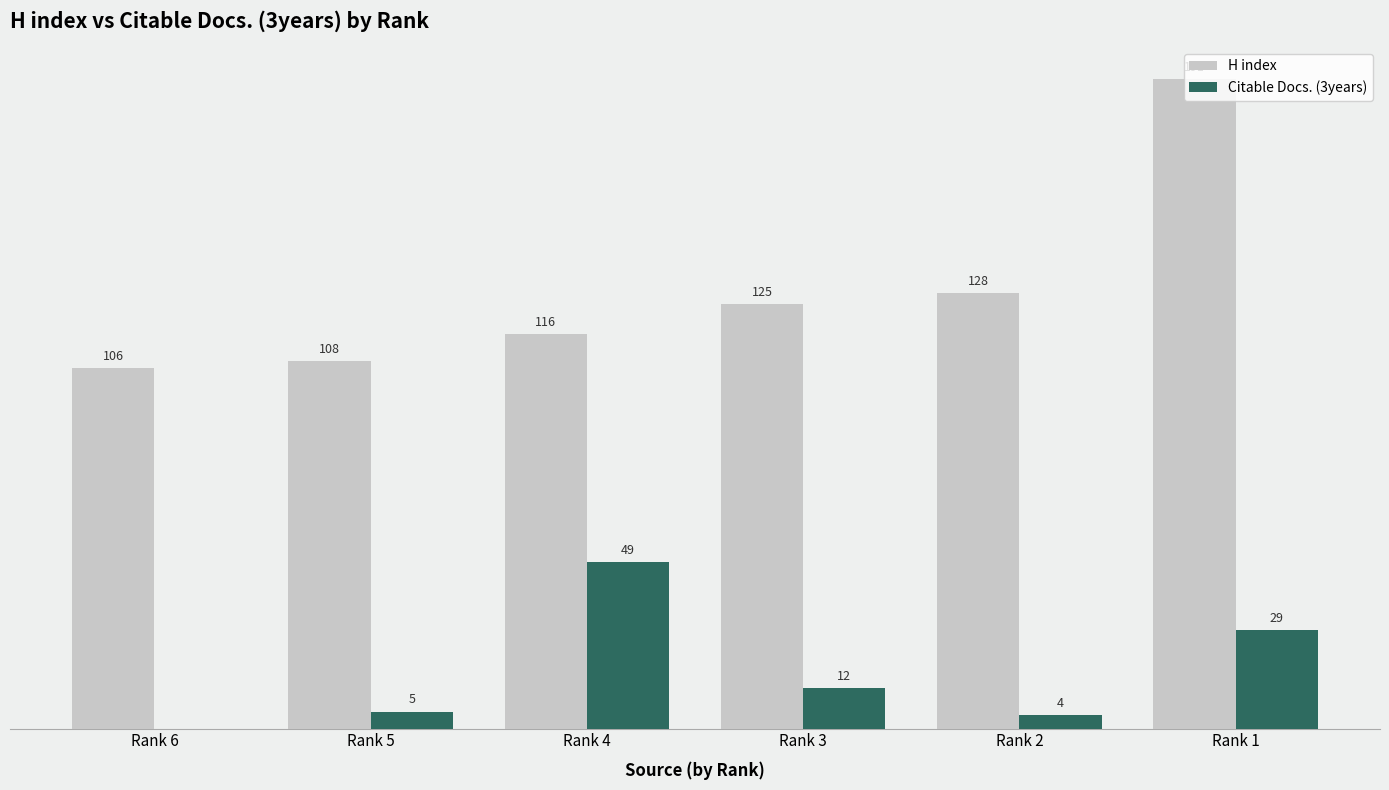

Which series changed the most between Rank 3 and Rank 2?

Citable Docs. (3years)